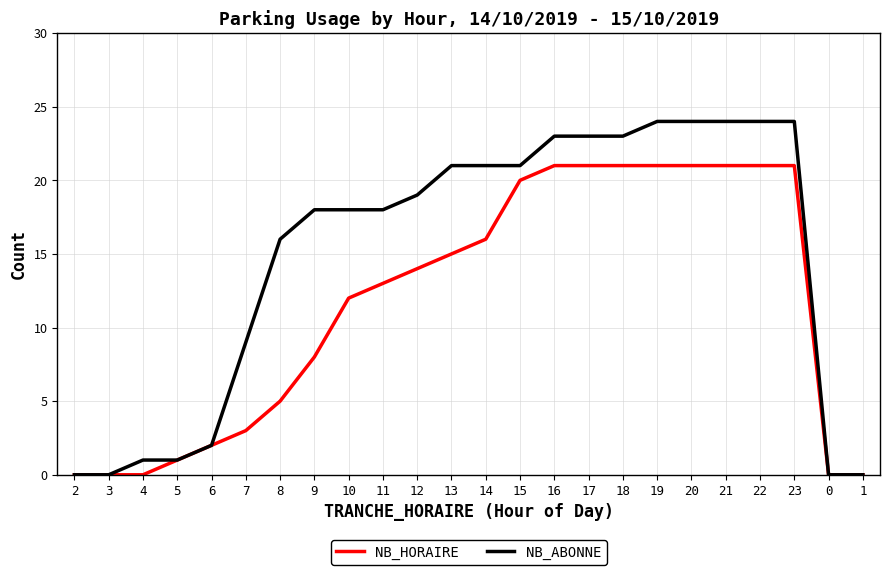

What is the total value across all series at 15?

41